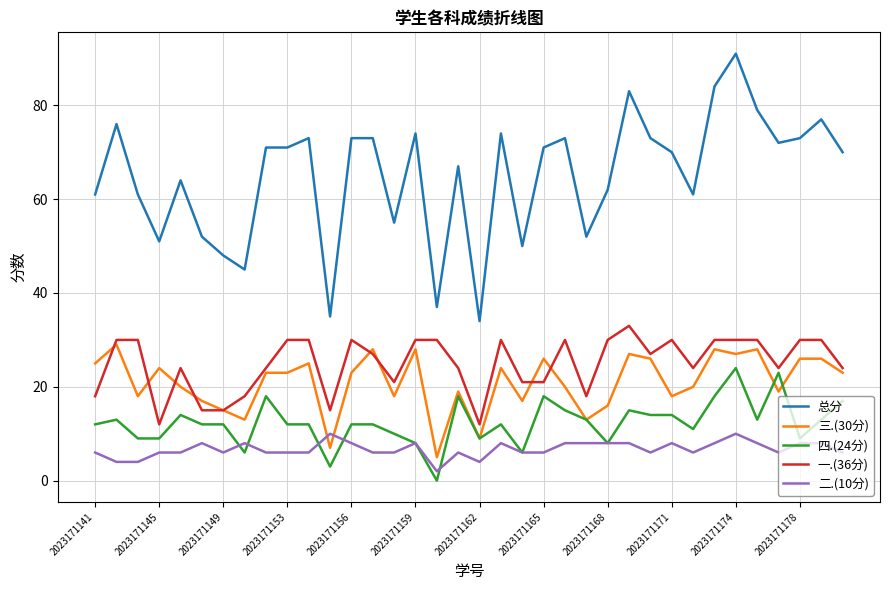

Which series has the largest total across all categories?

总分